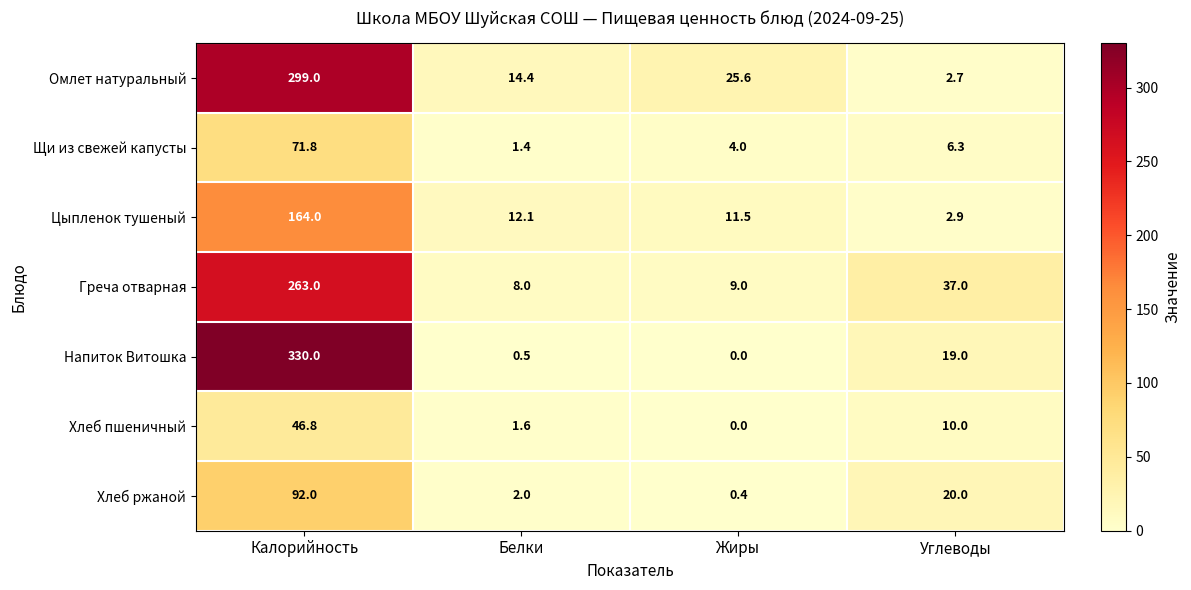

At which category is the sum across all series the highest?

Калорийность